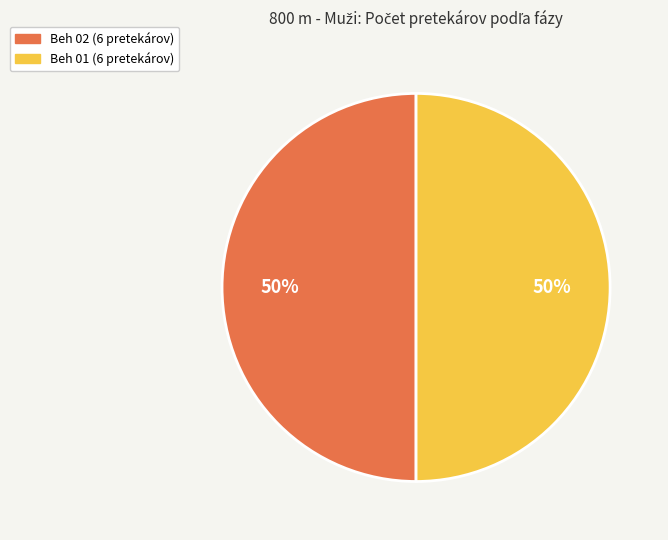

To the nearest percent, what is the average slice percentage?

50%